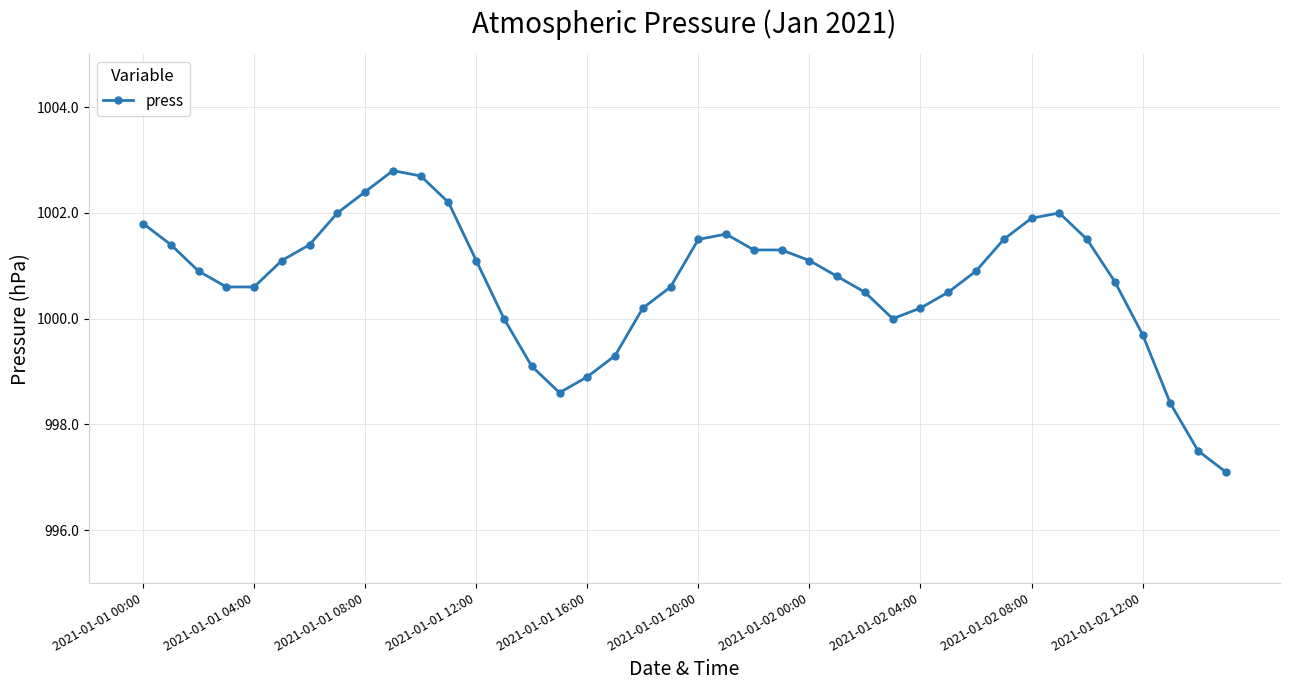

What is the value of the 16th point from the left?

998.6